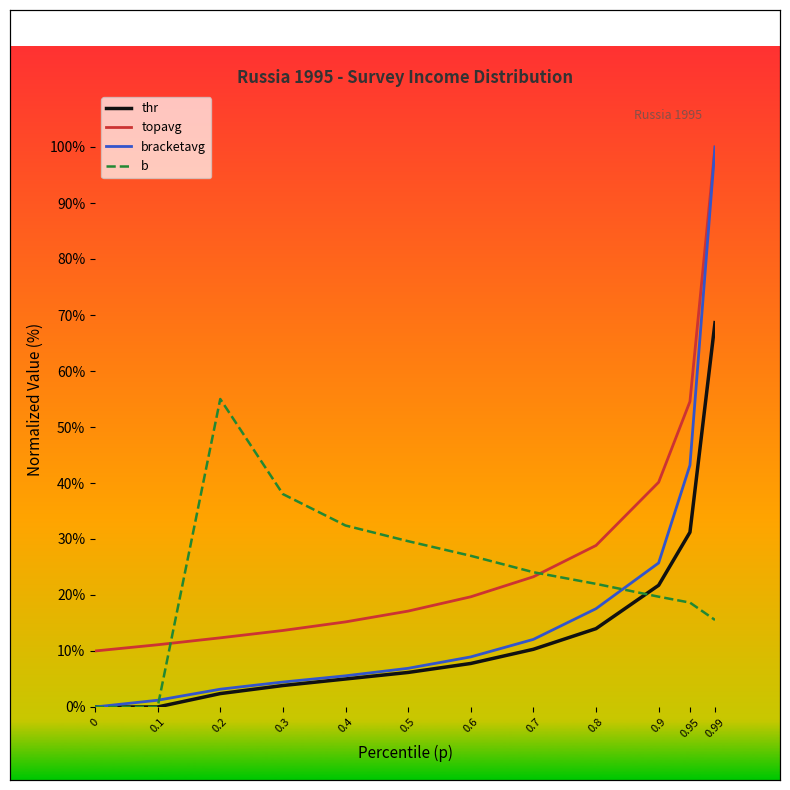

Is this an area chart (filled region under the line)?

No